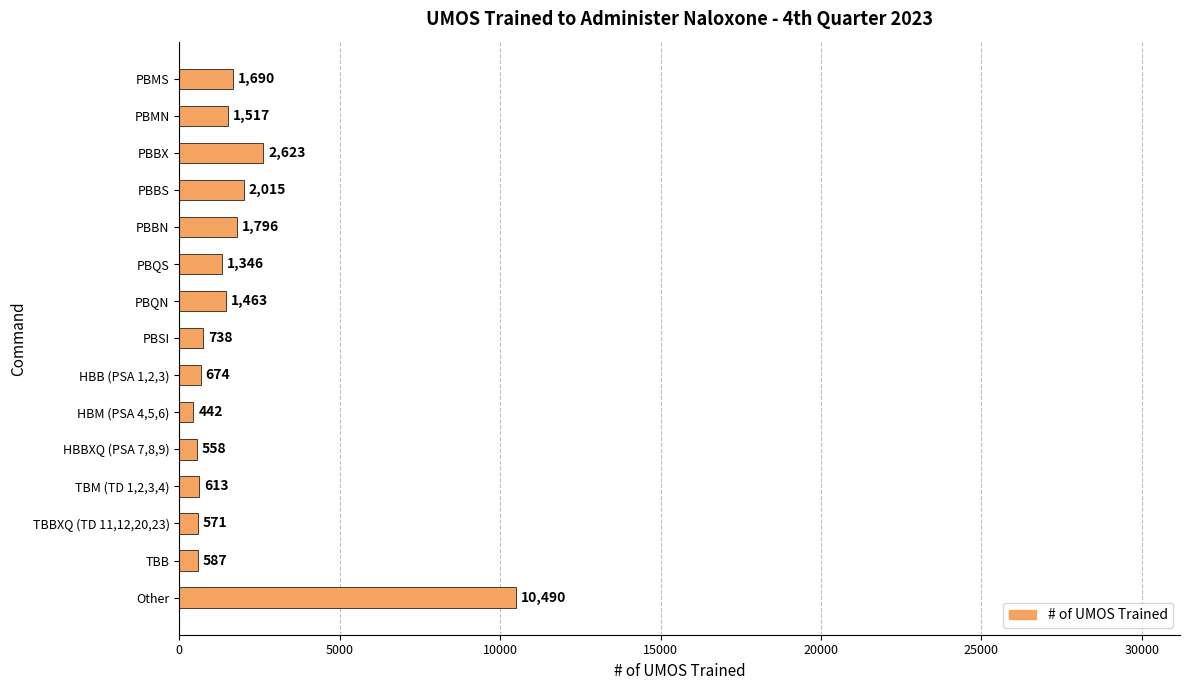

What position from the top is PBBX?

3